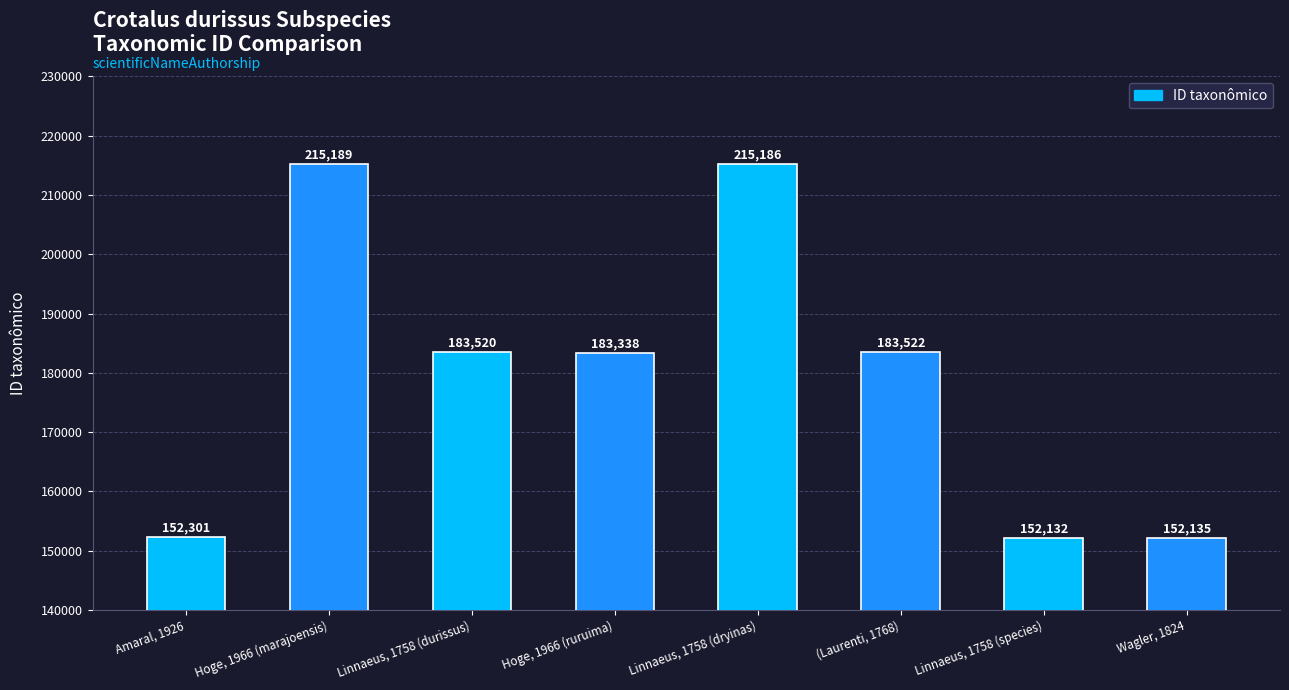

Approximately how many times larger is the value at (Laurenti, 1768) compared to Hoge, 1966 (ruruima)?

1.0